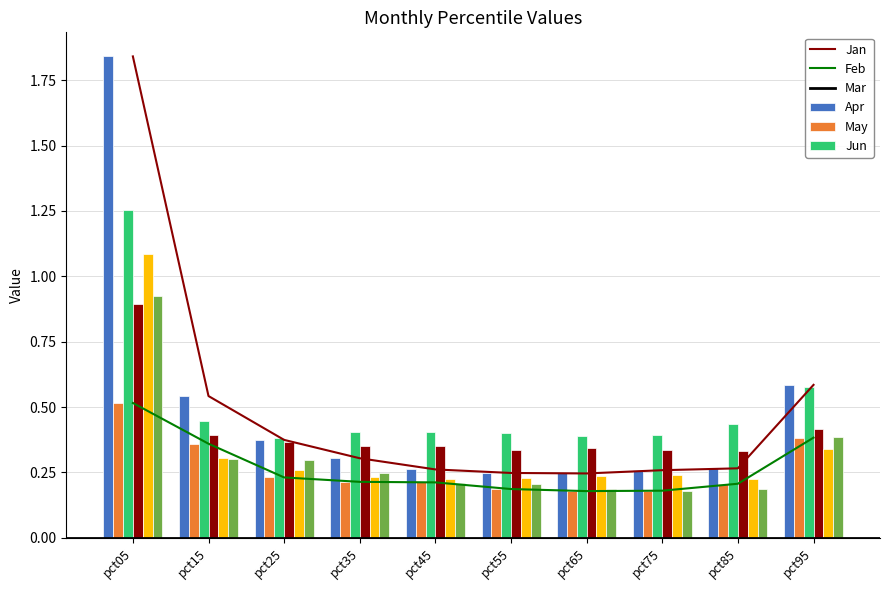

Between pct15 and pct65, which series saw the biggest shift?

Jan